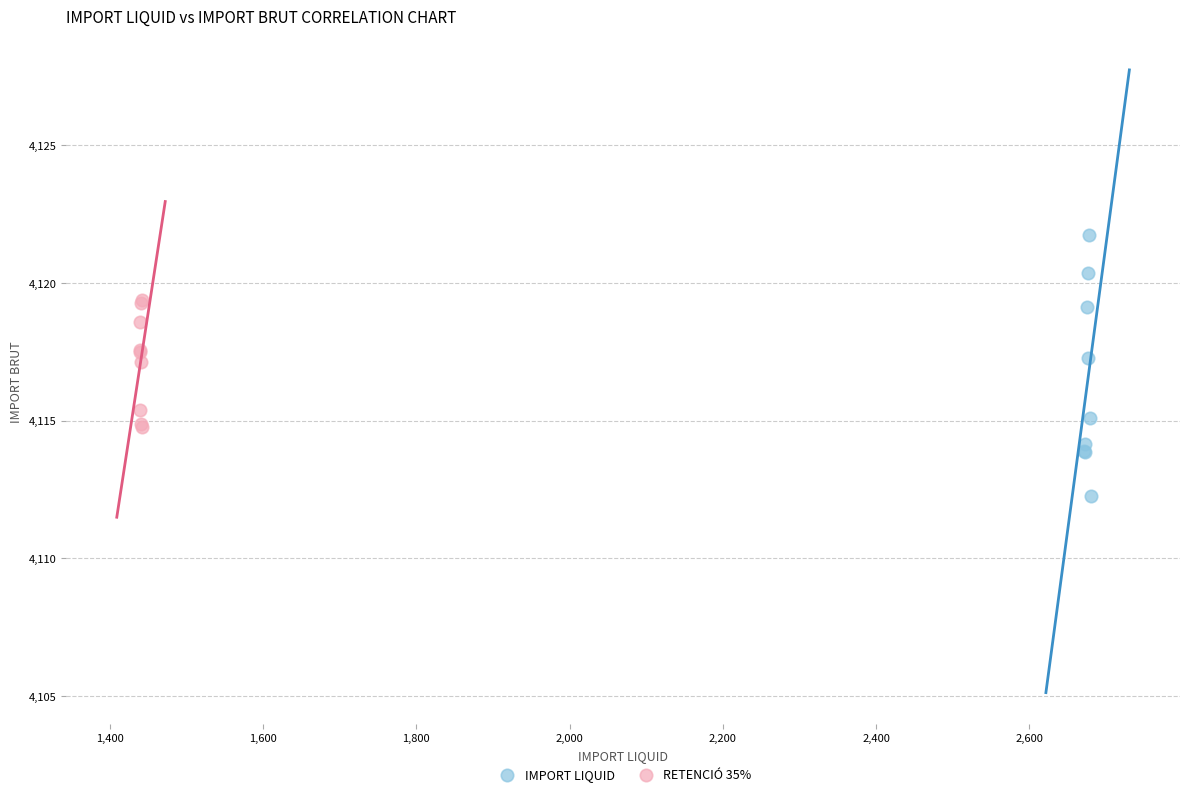

Which series reaches the minimum Y coordinate?

IMPORT LIQUID